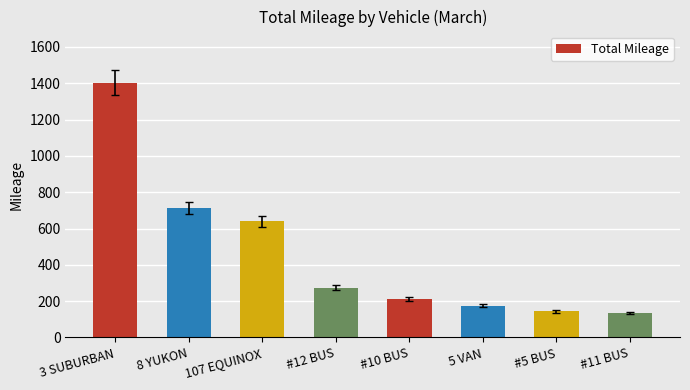

What is the ratio of the value at 107 EQUINOX to the value at 3 SUBURBAN?

0.5